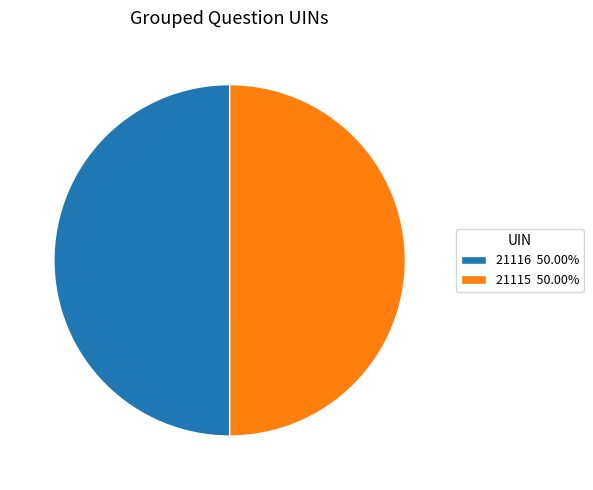

Approximately how many times larger is the value at 21116 50.00% compared to 21115 50.00%?

1.0